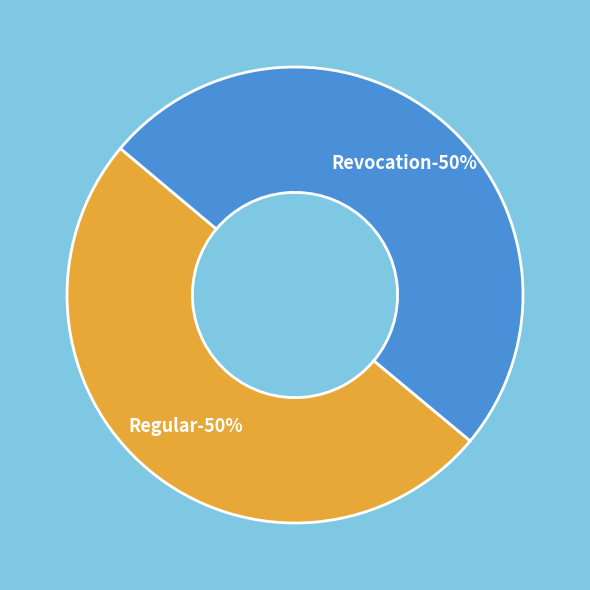

How much of the chart is everything except Regular?

49.9%